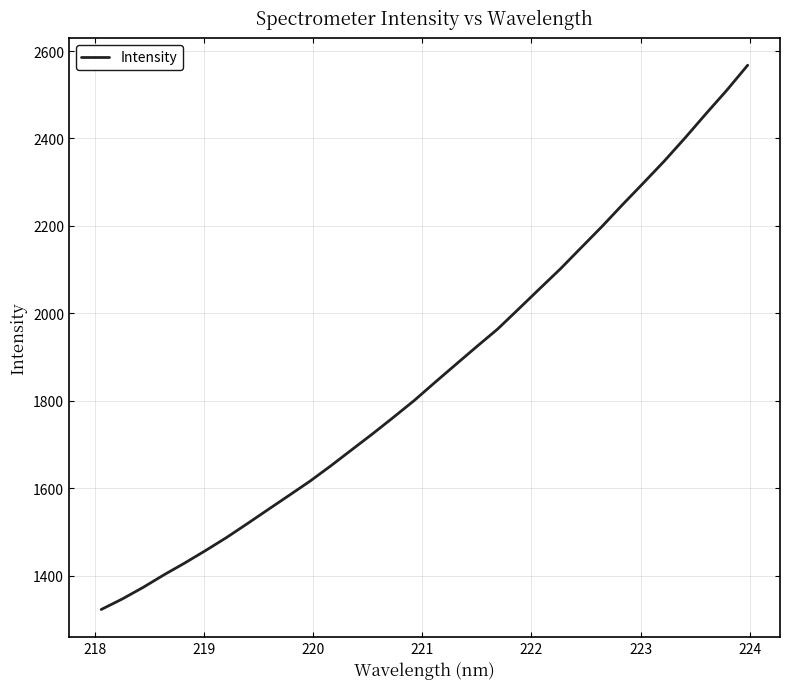

What is the difference between the maximum and minimum values?

1244.8